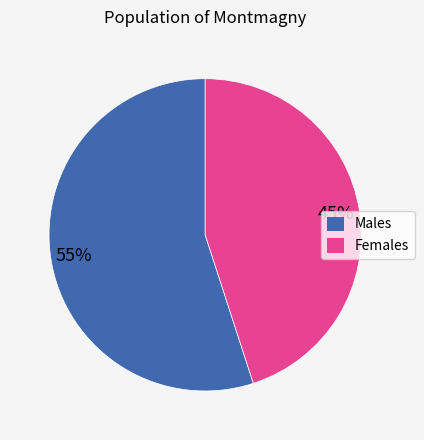

Does any single category account for the majority?

Yes